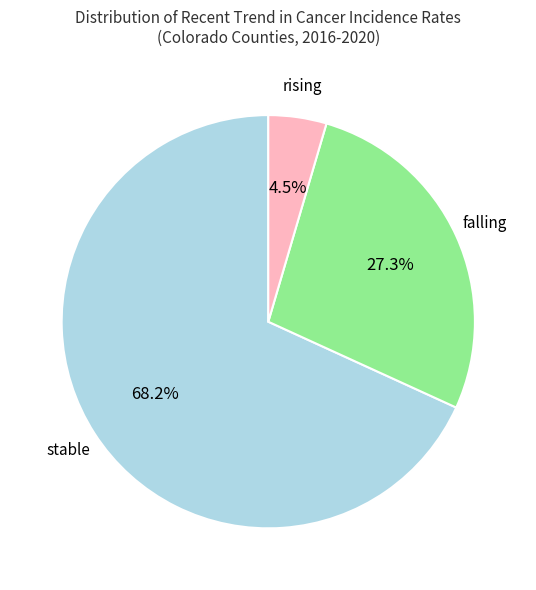

To the nearest percent, what is the average slice percentage?

33%